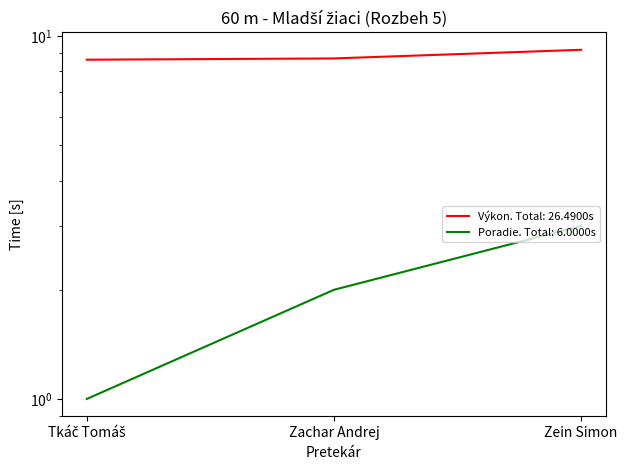

What is the minimum value shown in the chart?

1.0